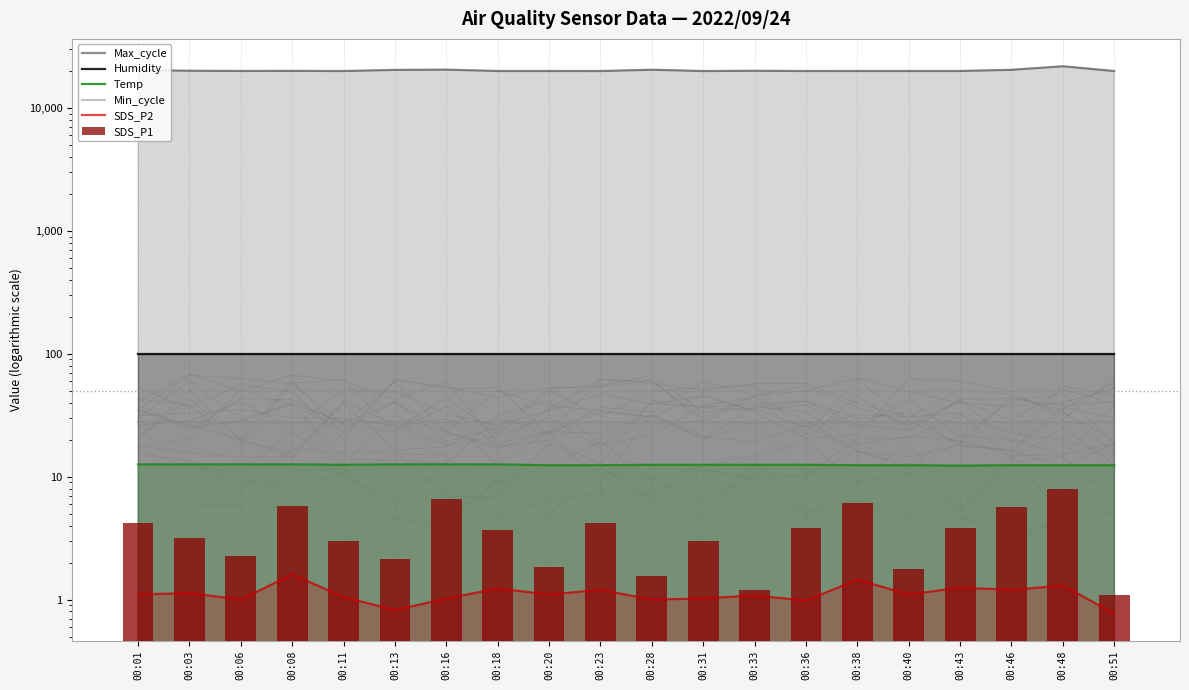

What are all the series names shown in the legend?

Max_cycle, Humidity, Temp, Min_cycle, SDS_P2, SDS_P1